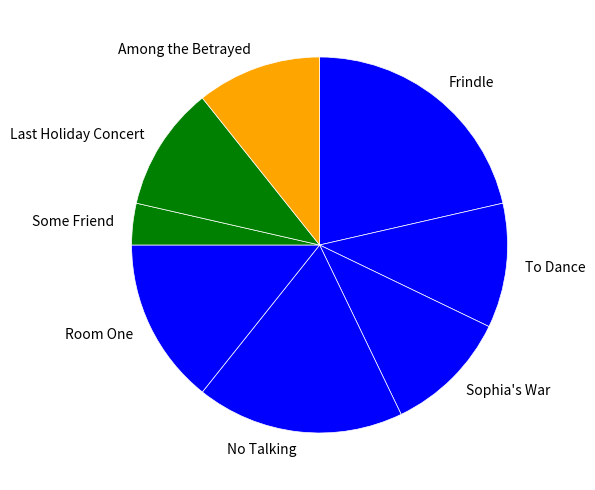

Do Room One and Some Friend together represent more than half of the pie?

No